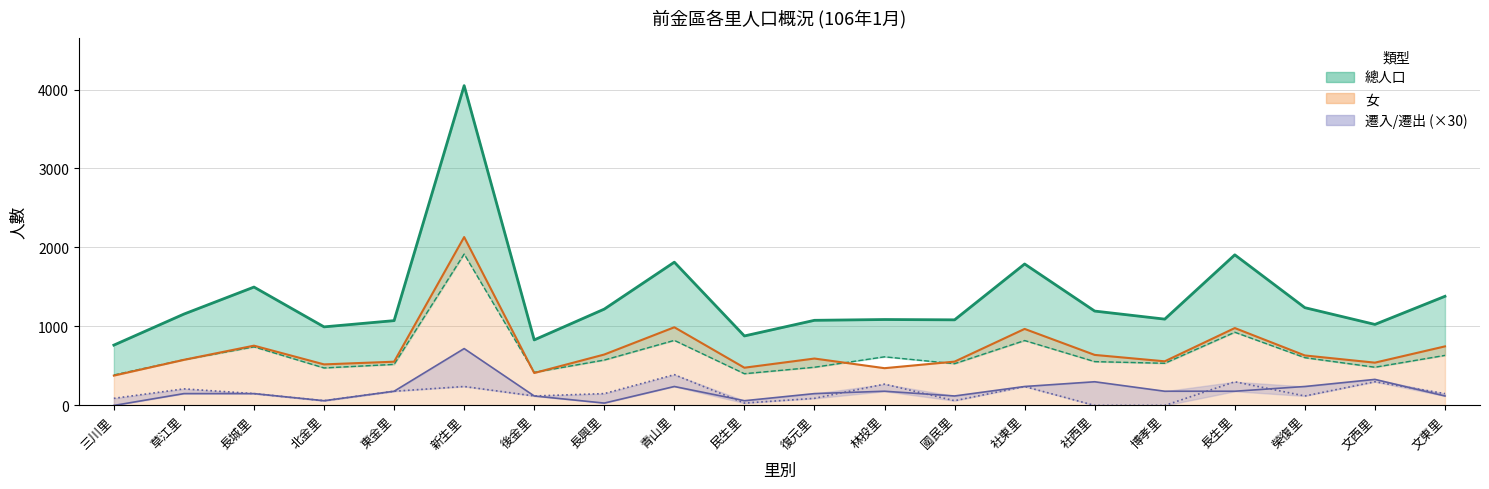

At which category does the chart reach its peak across all series?

新生里